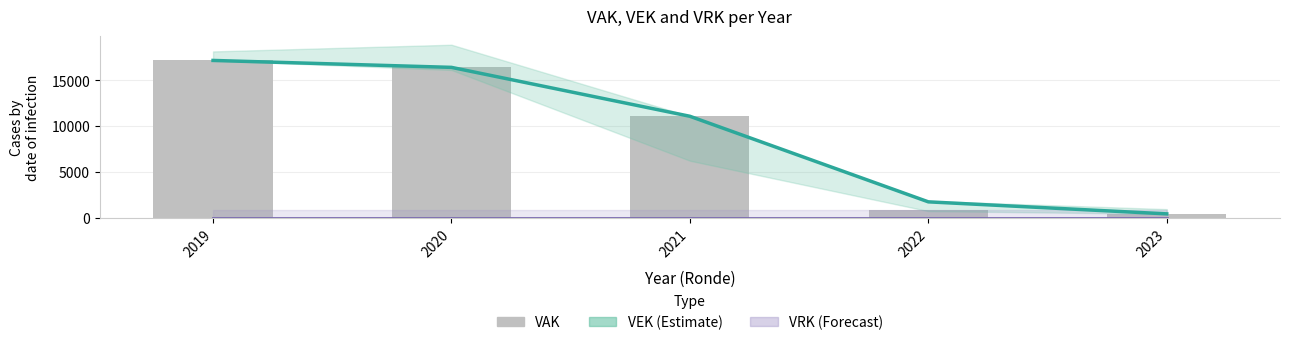

At which label does VEK (Estimate) first exceed 11079?

2019